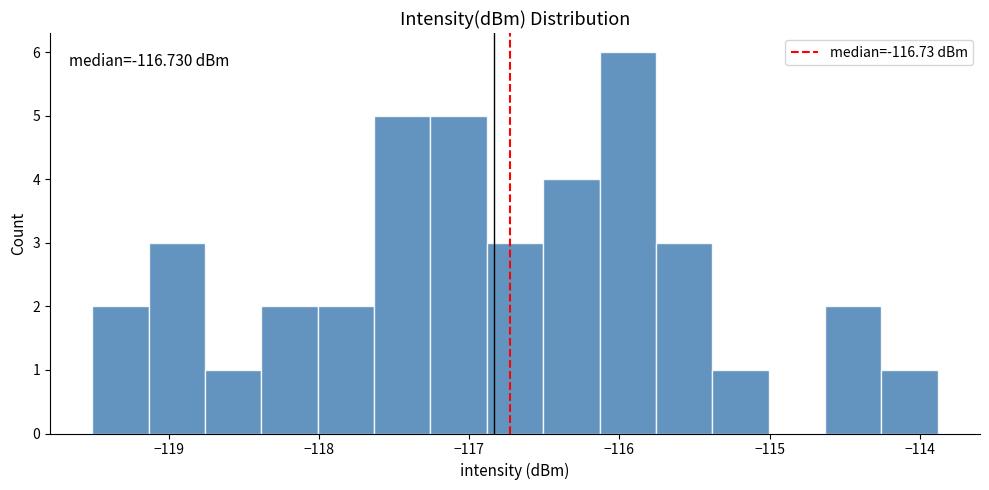

Read against the x-axis, roughly where is the centre of the tallest bar?

-115.9